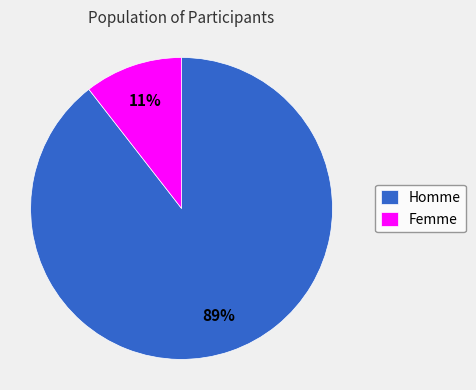

To the nearest percent, what is the combined percentage of Homme and Femme?

100%